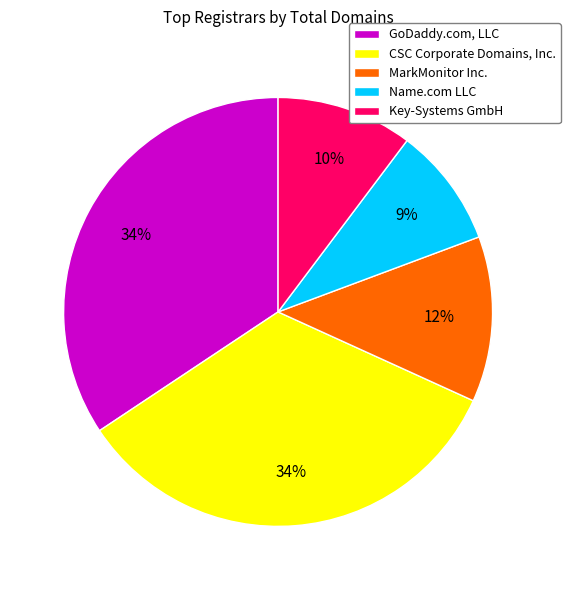

Does any single category account for the majority?

No